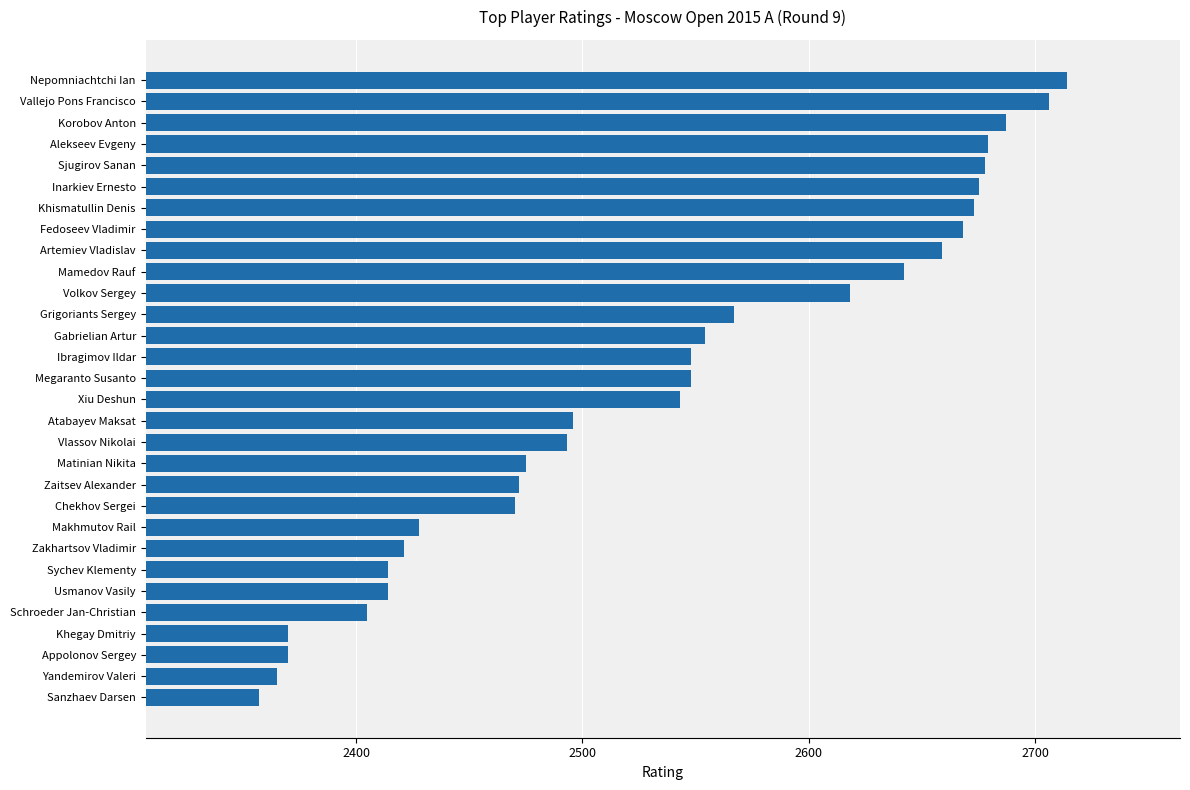

Approximately how many times larger is the value at Atabayev Maksat compared to Makhmutov Rail?

1.0